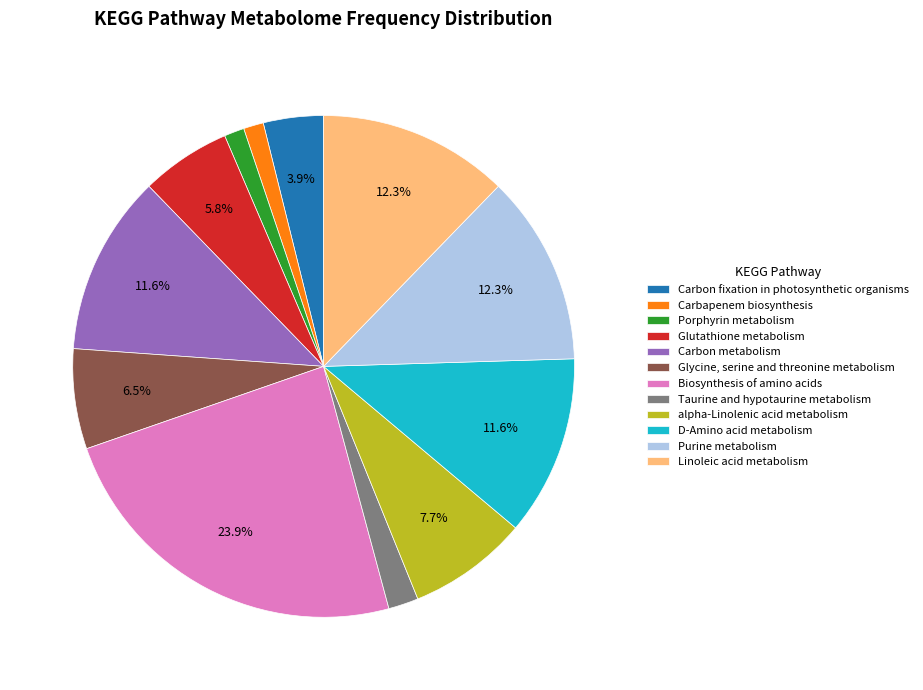

Do Biosynthesis of amino acids and Glutathione metabolism together represent more than half of the pie?

No